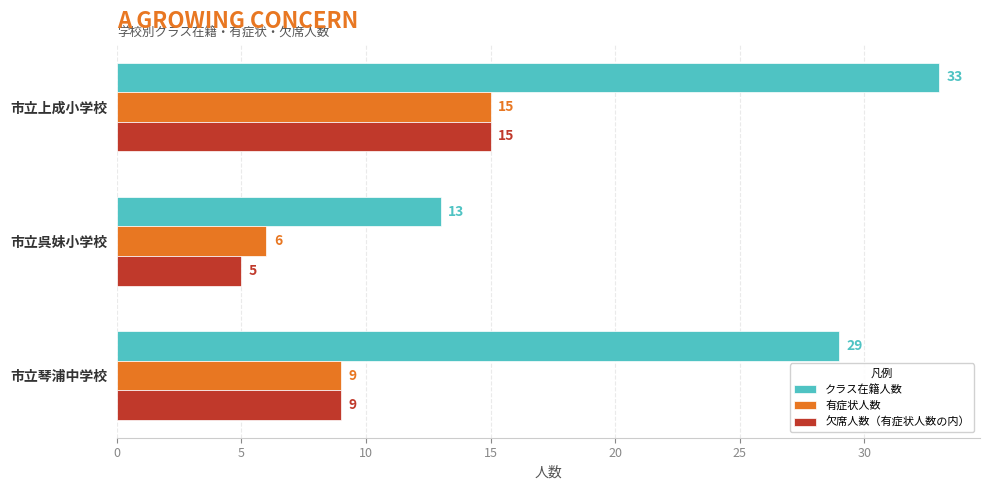

List the labels in order of 欠席人数（有症状人数の内） value, largest first.

市立上成小学校, 市立琴浦中学校, 市立呉妹小学校